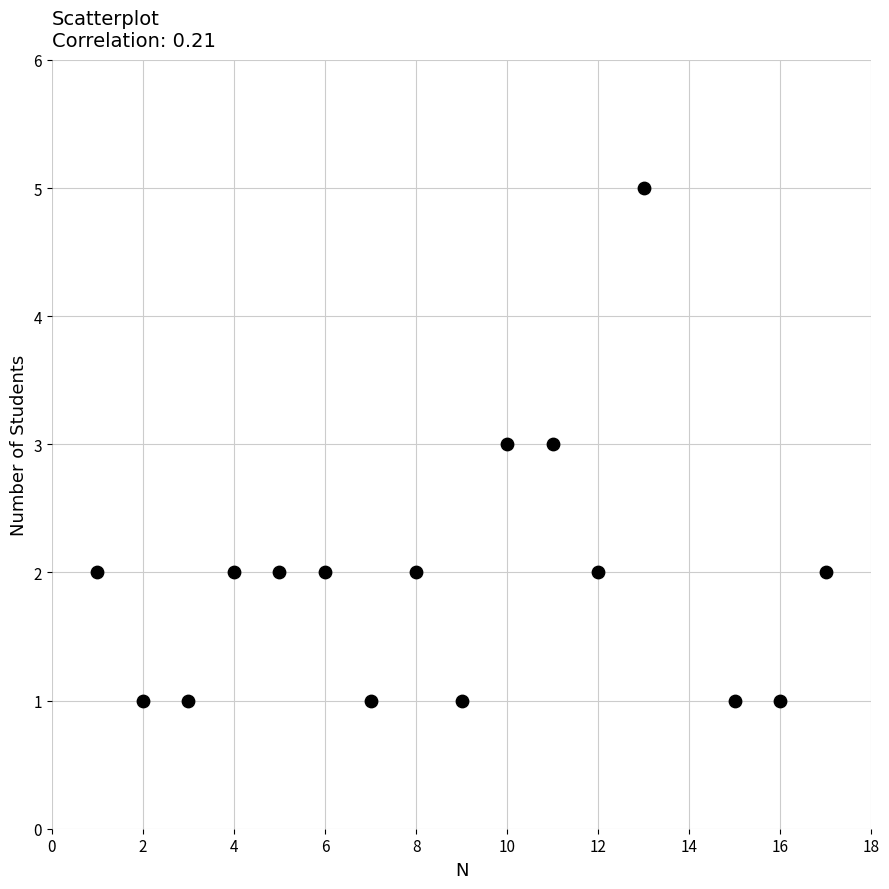

What is the range of Y values (max minus min)?

4